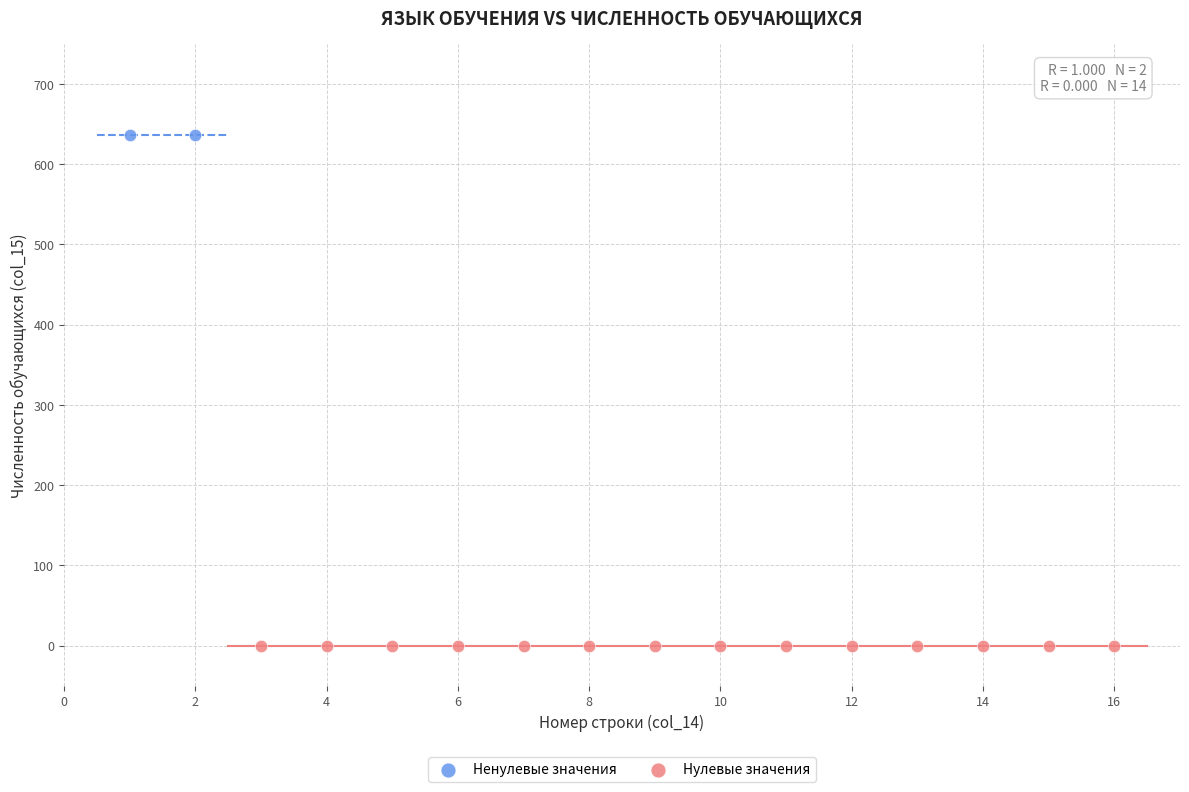

What are all the series names shown in the legend?

Ненулевые значения, Нулевые значения